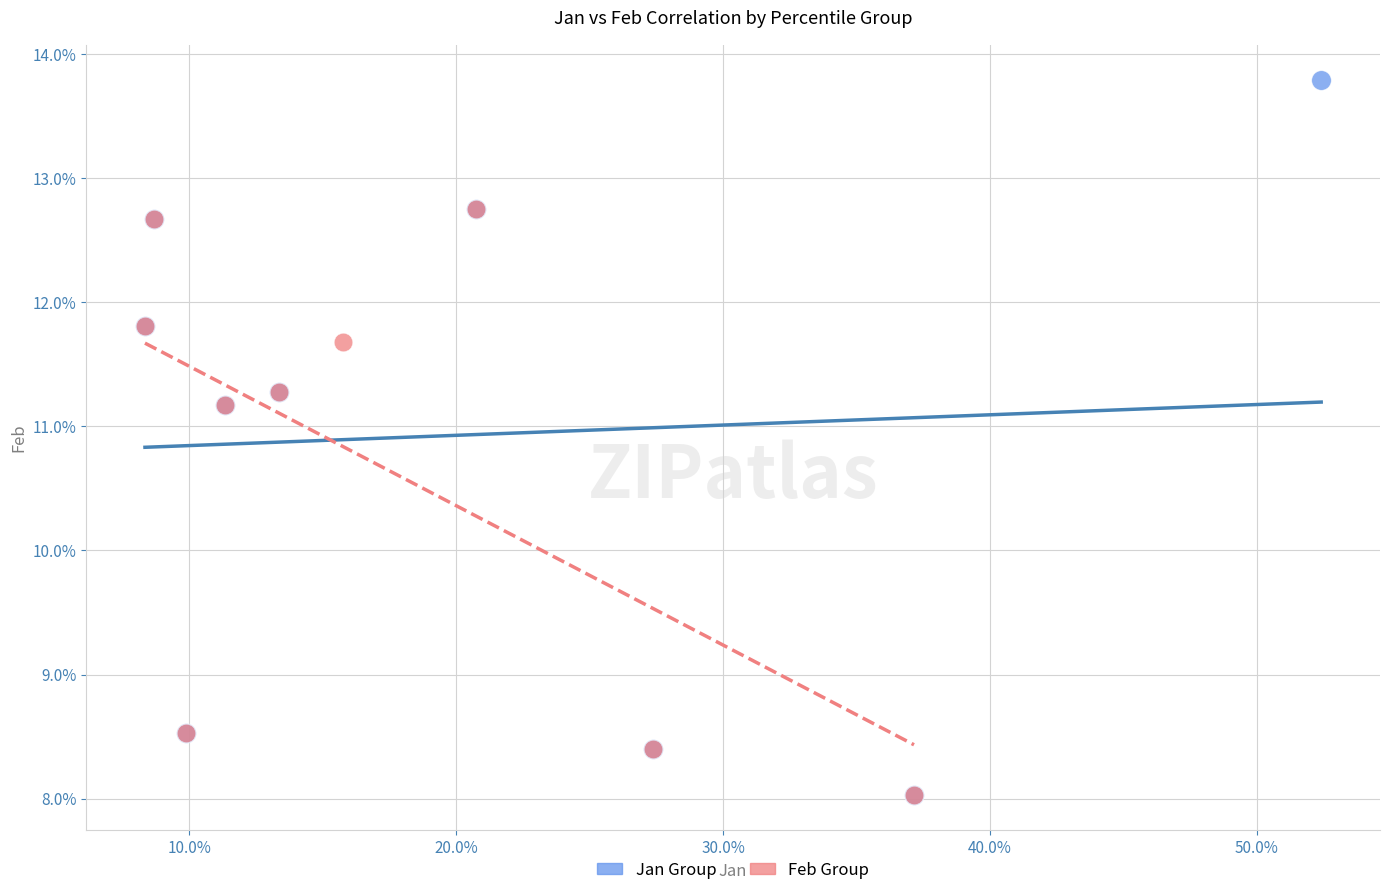

Which series has the largest Y range (max minus min)?

Jan Group